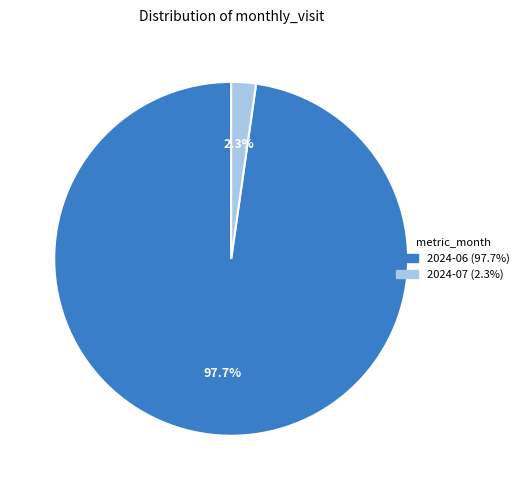

Rank the categories by value from highest to lowest.

2024-06 (97.7%), 2024-07 (2.3%)